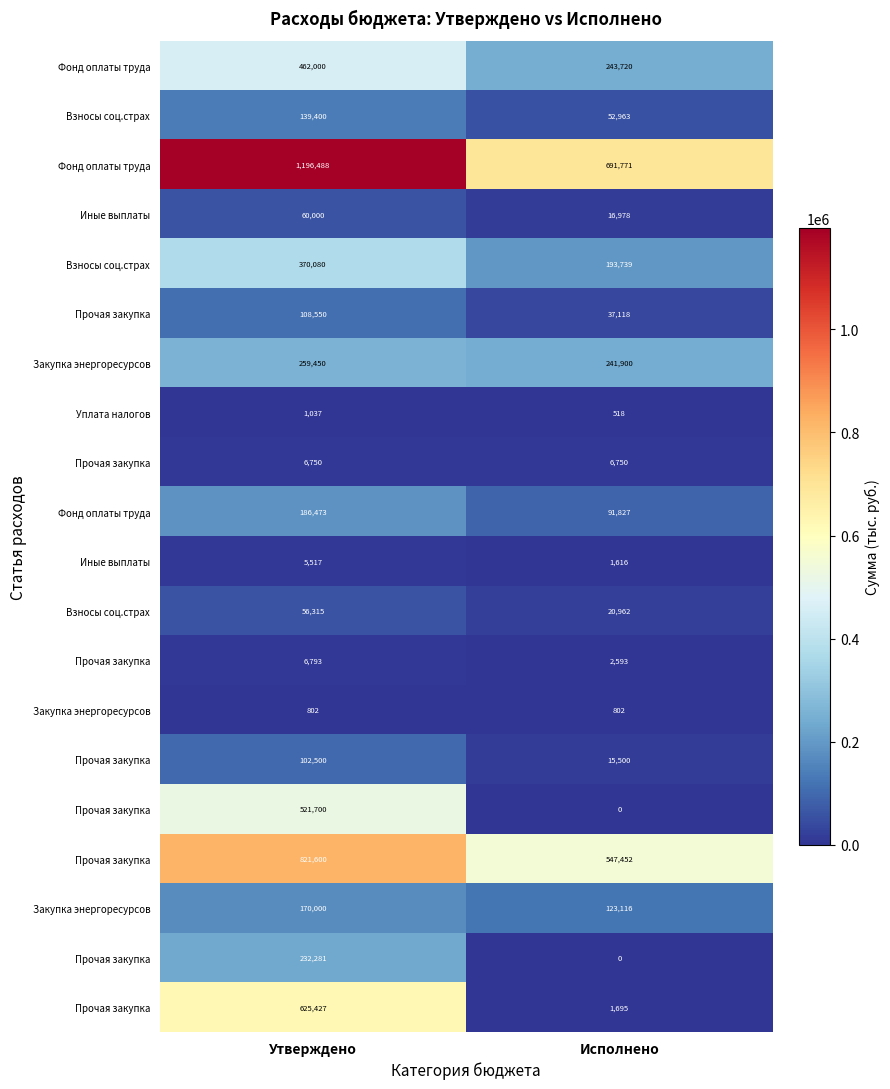

At how many categories does at least one series exceed 1141264?

1